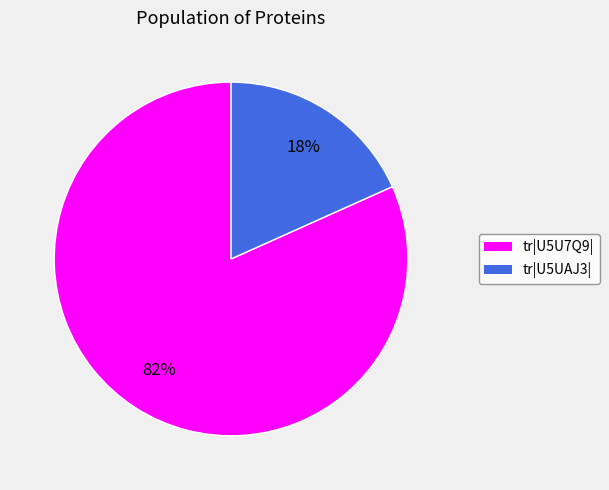

To the nearest percent, what is the average slice percentage?

50%